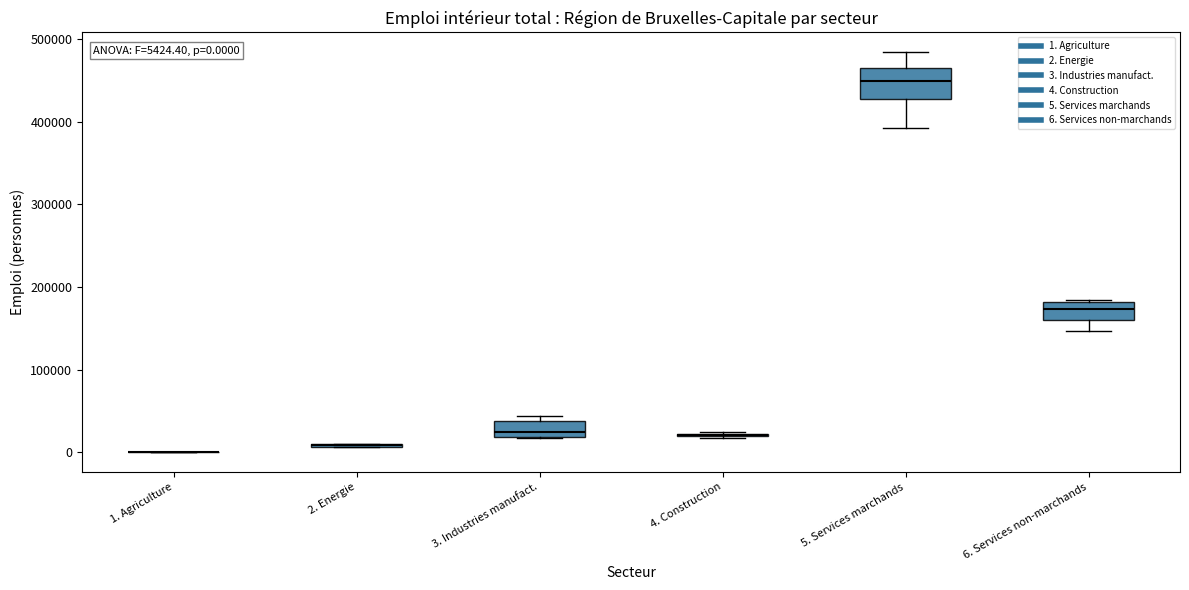

Comparing the boxes themselves (not the whiskers), which one is the tallest?

5. Services marchands